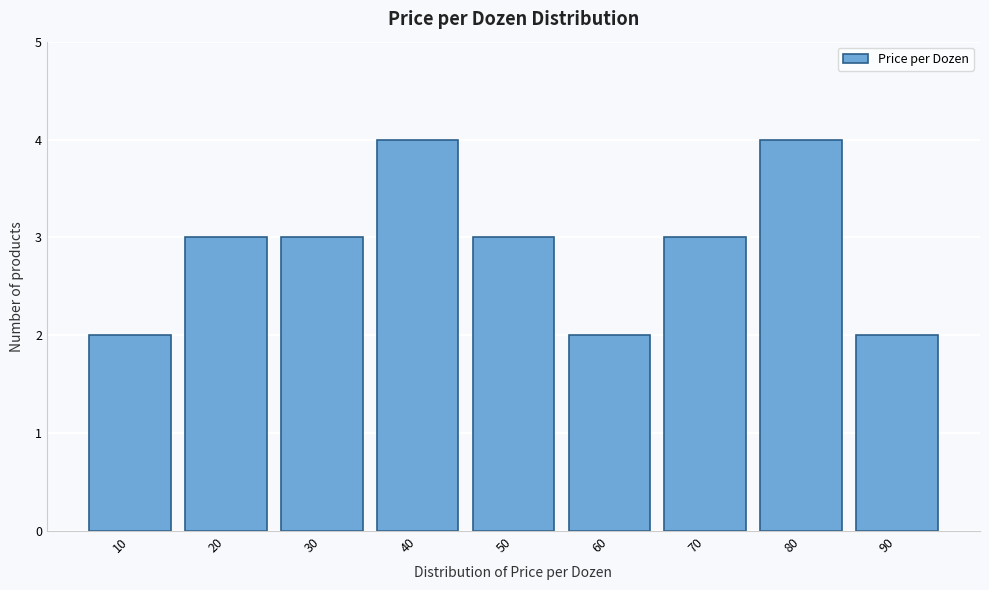

Reading left to right, list all the values displayed in this chart.

10=2	20=3	30=3	40=4	50=3	60=2	70=3	80=4	90=2